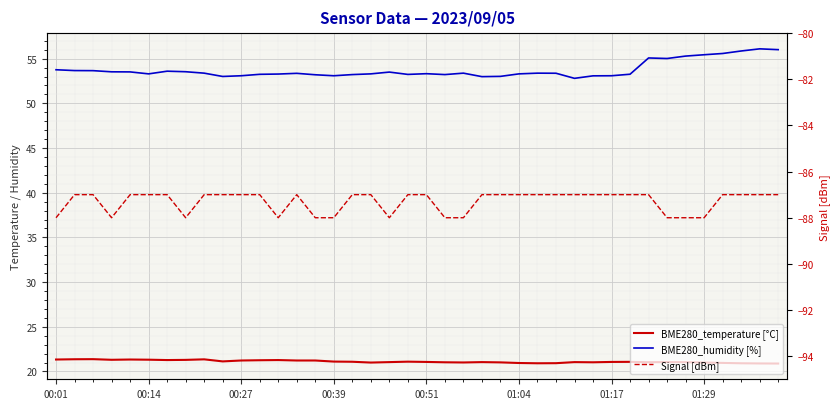

How many data points in BME280_humidity [%] are less than 53?

2